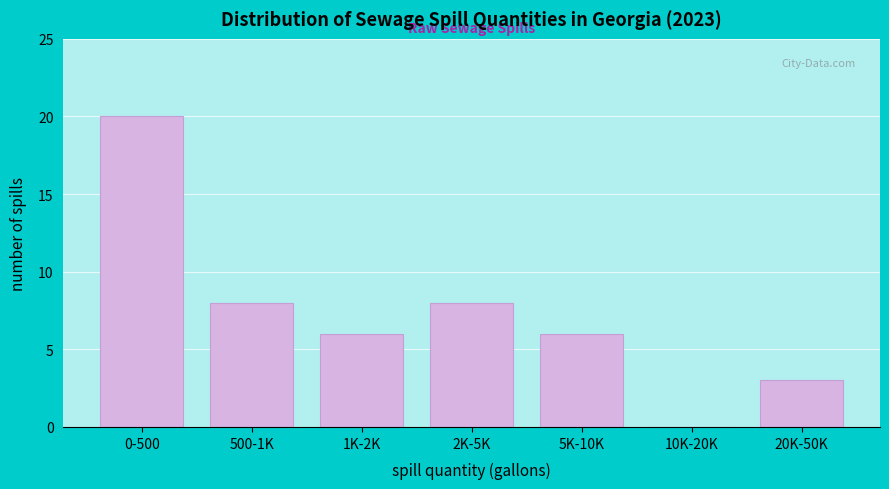

Reading left to right, transcribe all the data shown in this chart.

0-500=20	500-1K=8	1K-2K=6	2K-5K=8	5K-10K=6	10K-20K=0	20K-50K=3